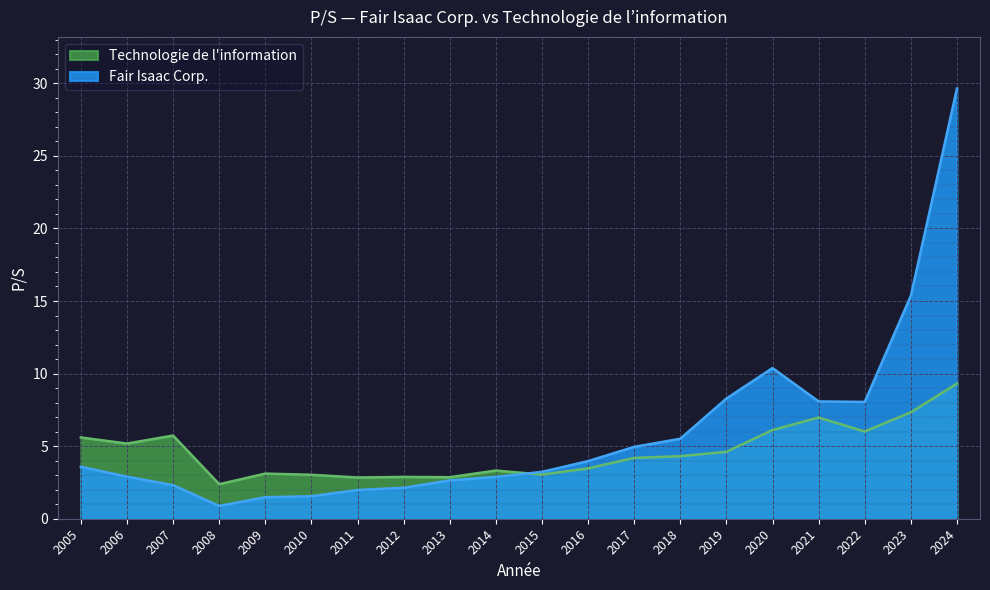

How many interior local valleys does the Technologie de l’information series have?

6